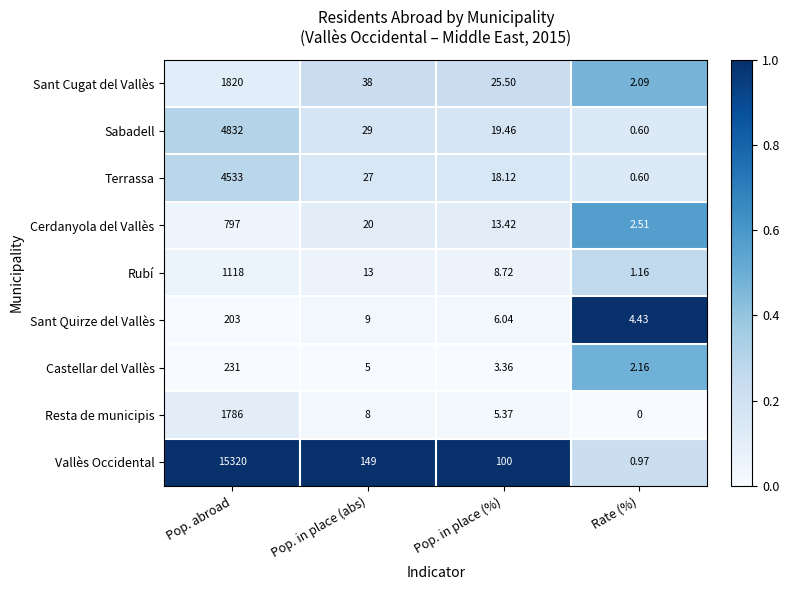

At how many categories does at least one series exceed 0?

4